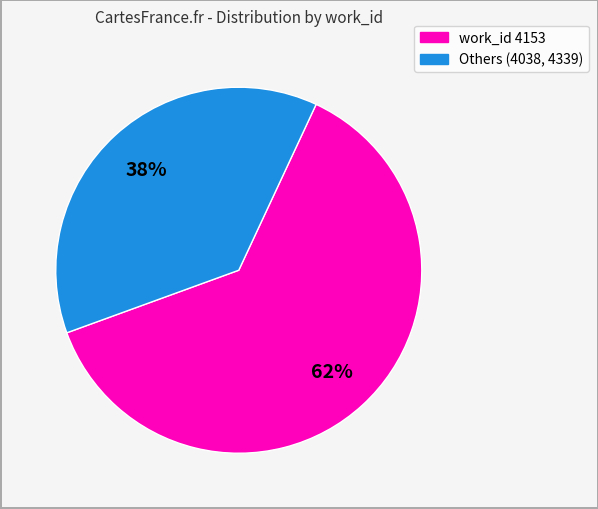

Is there a majority slice in this chart?

Yes